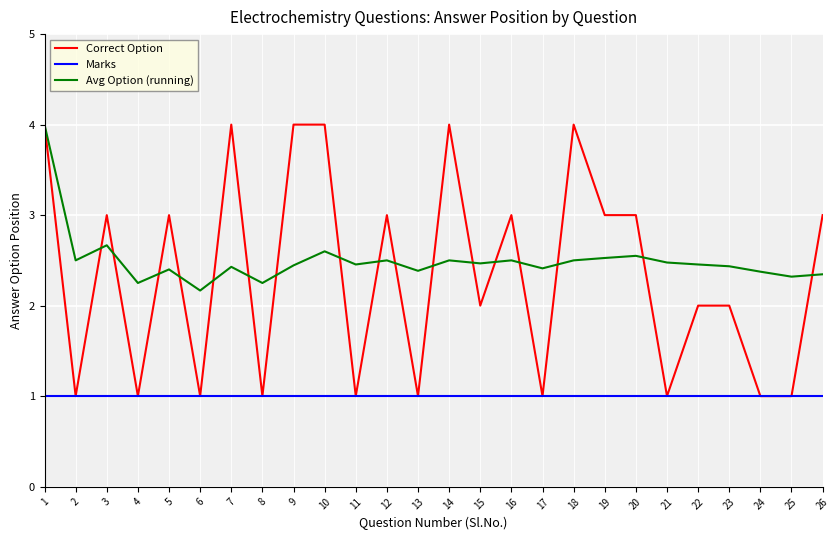

True or false: Marks has a value of 0.2 at 5.

False